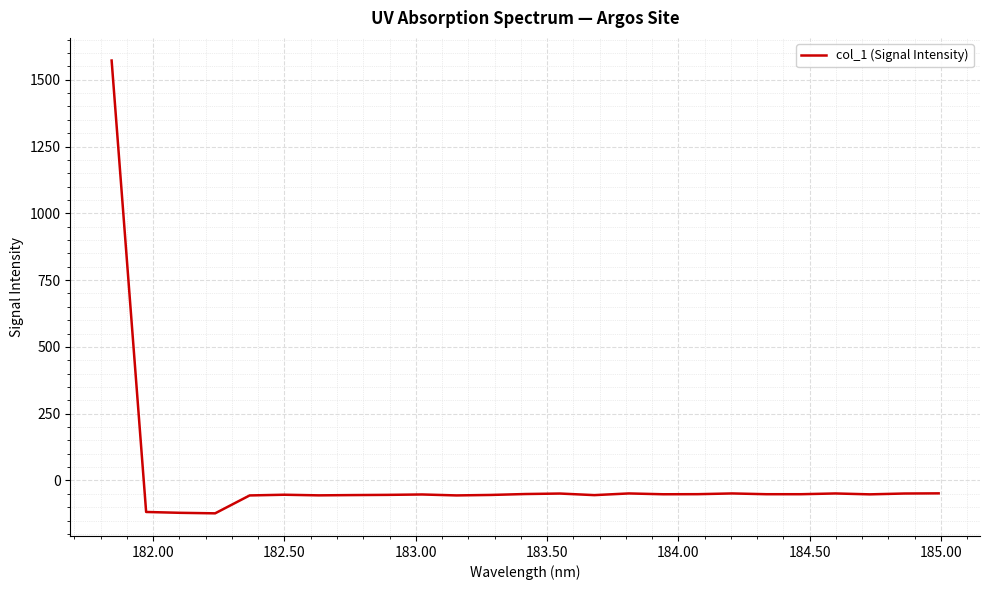

What is the greatest value displayed?

1571.8